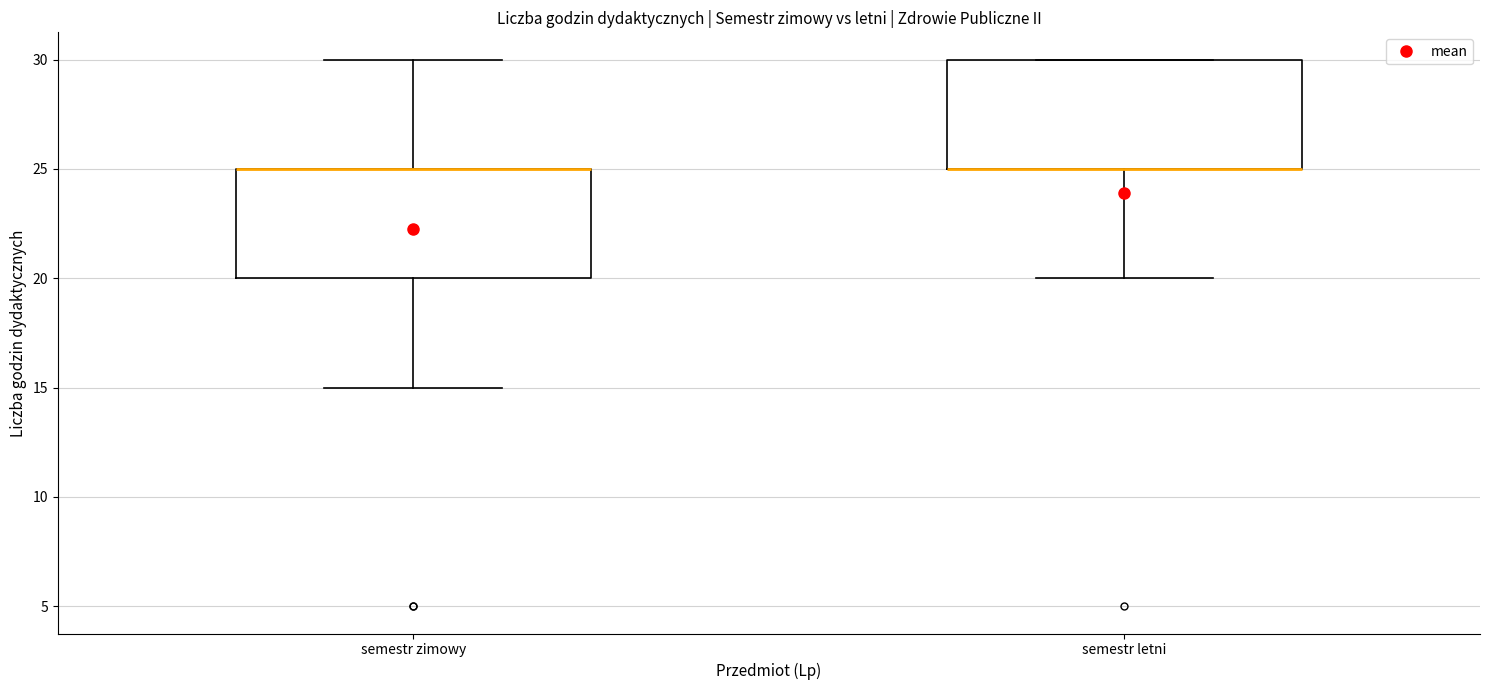

Where is the upper edge of the box for semestr letni on the y-axis? The values are not printed on the chart, so give them approximately, as read against the axis.

30